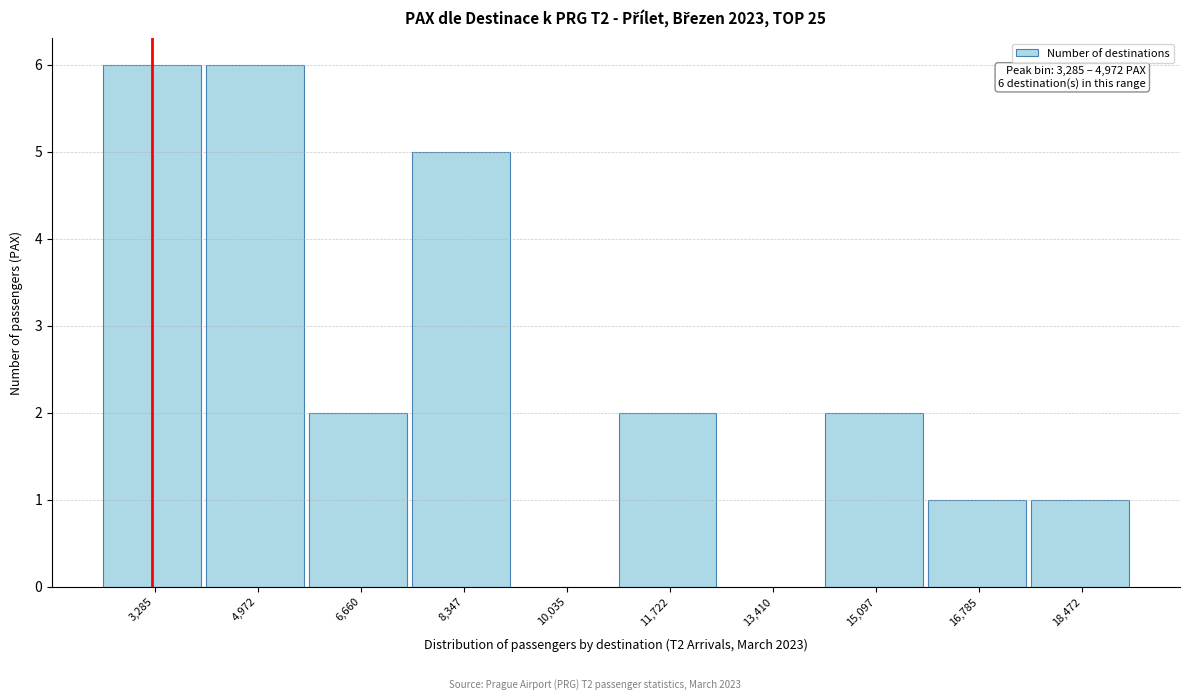

Reading right to left, what are all the values shown in this chart?

18,472=1	16,785=1	15,097=2	13,410=0	11,722=2	10,035=0	8,347=5	6,660=2	4,972=6	3,285=6